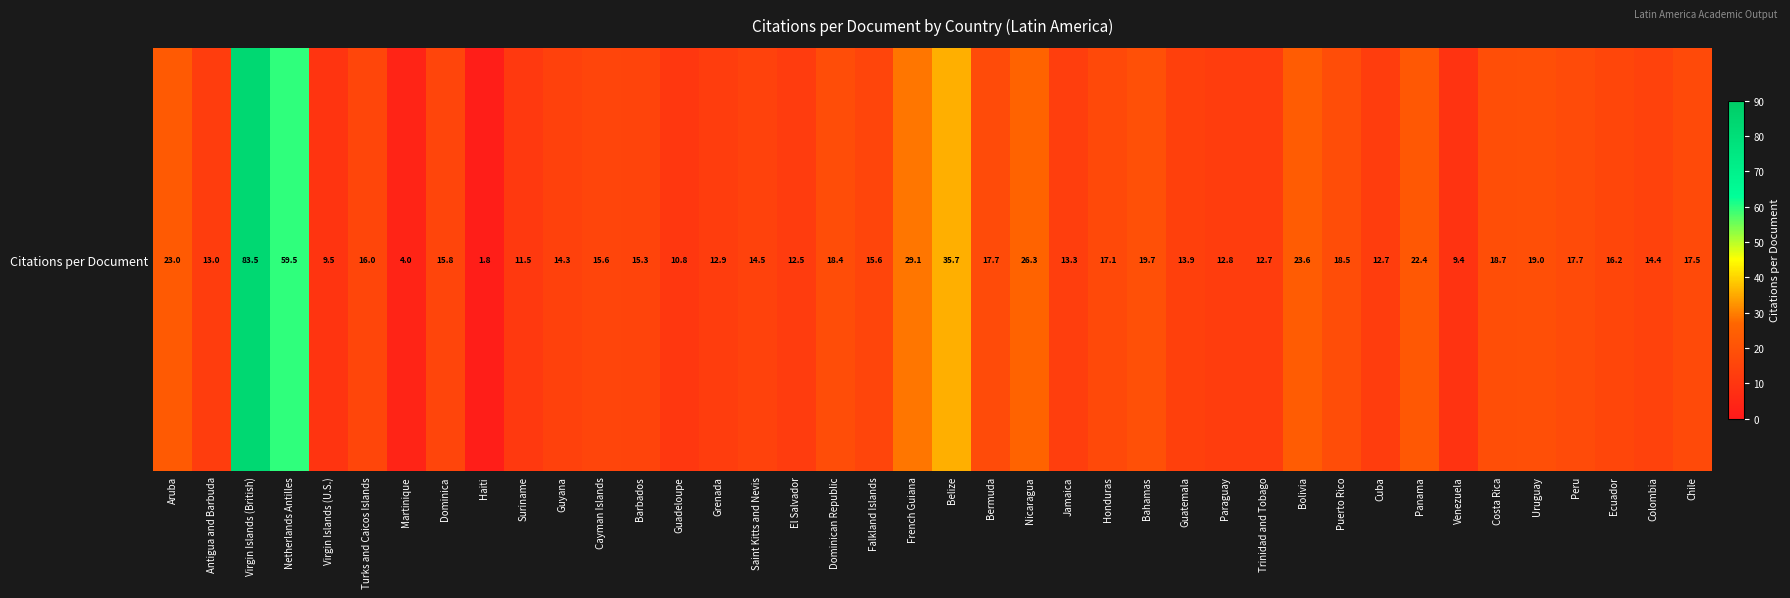

Rank the categories by value from highest to lowest.

Virgin Islands (British), Netherlands Antilles, Belize, French Guiana, Nicaragua, Bolivia, Aruba, Panama, Bahamas, Uruguay, Costa Rica, Puerto Rico, Dominican Republic, Peru, Bermuda, Chile, Honduras, Ecuador, Turks and Caicos Islands, Dominica, Cayman Islands, Falkland Islands, Barbados, Saint Kitts and Nevis, Colombia, Guyana, Guatemala, Jamaica, Antigua and Barbuda, Grenada, Paraguay, Cuba, Trinidad and Tobago, El Salvador, Suriname, Guadeloupe, Virgin Islands (U.S.), Venezuela, Martinique, Haiti